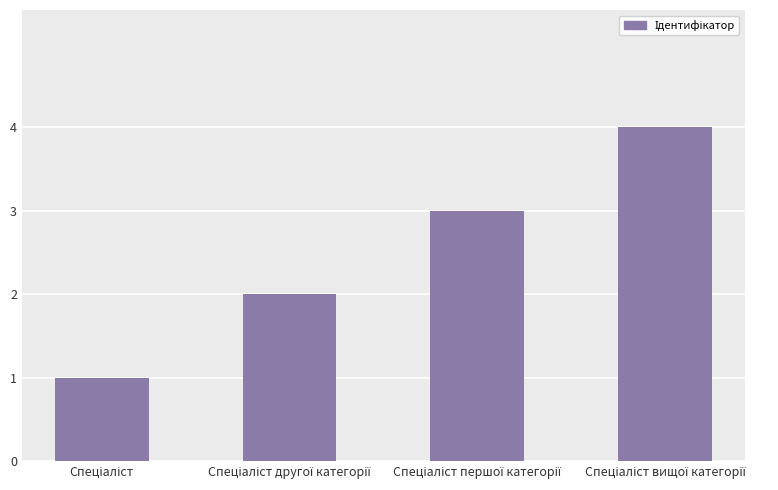

What is the greatest value displayed?

4